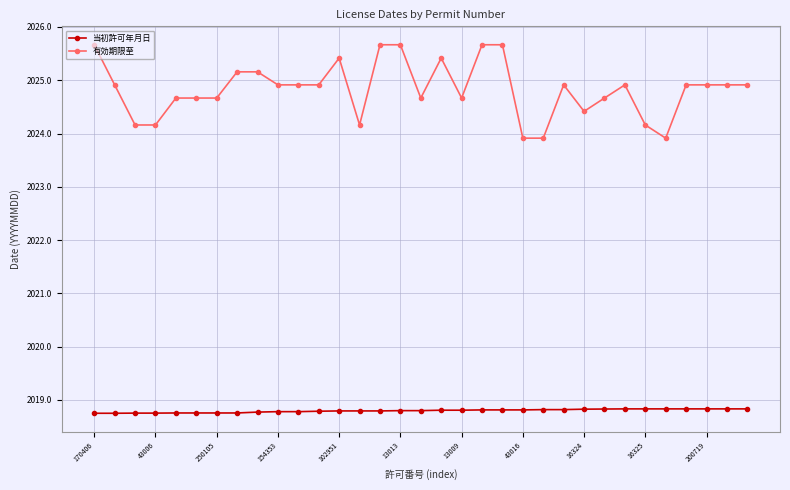

True or false: 有効期限至 and 当初許可年月日 intersect in this chart.

False